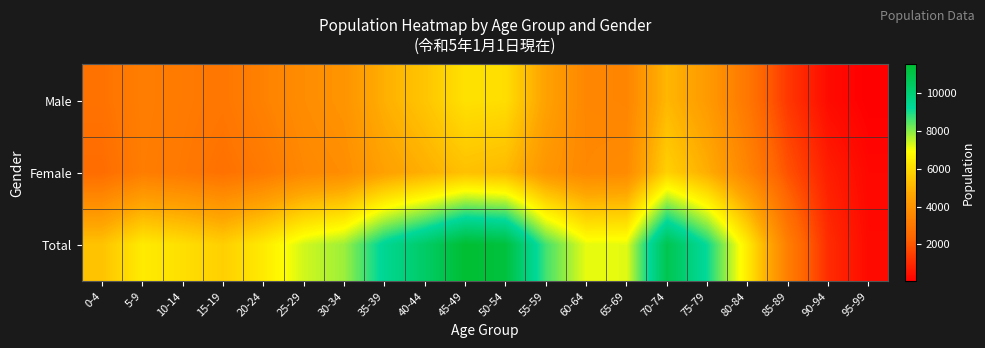

Rank the series at 85-89 from lowest to highest value.

Male, Female, Total